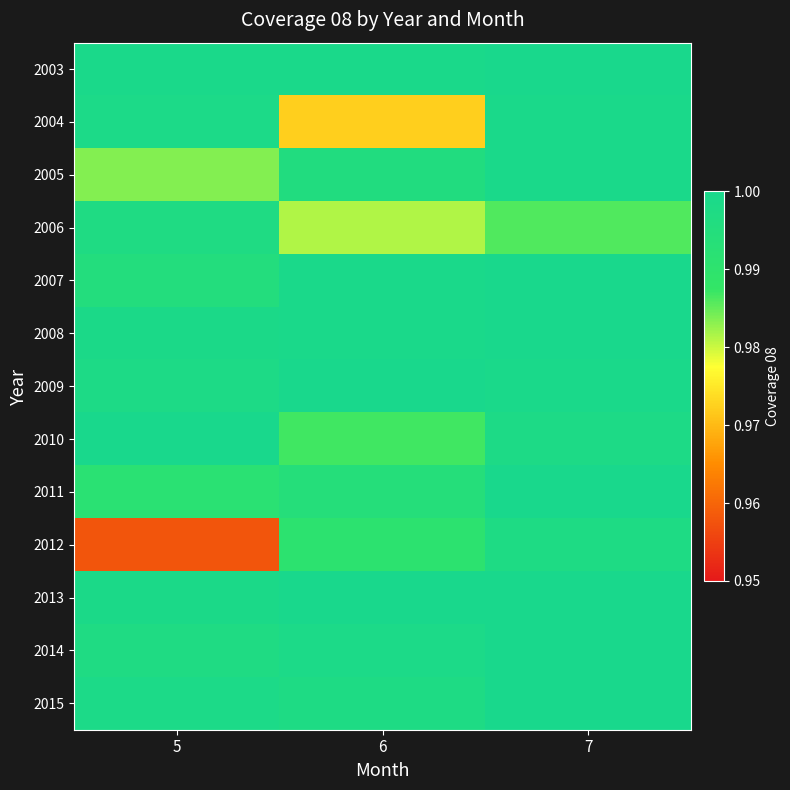

At 7, list the series in order from smallest to largest.

2006, 2012, 2010, 2005, 2004, 2009, 2003, 2007, 2008, 2011, 2013, 2014, 2015